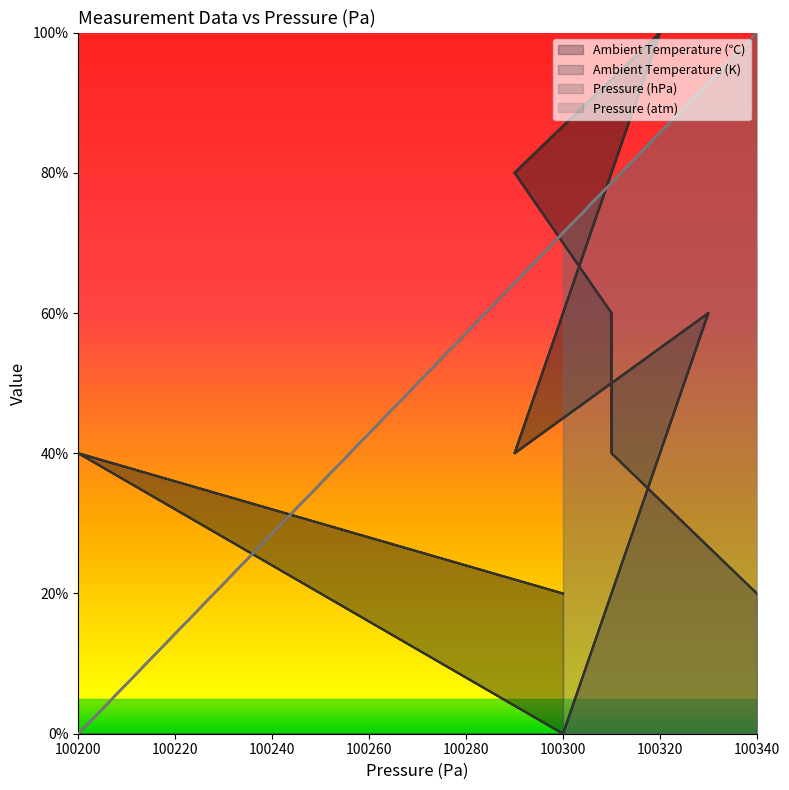

The value of Pressure (atm) at 100300 is 0.2. True or false?

False